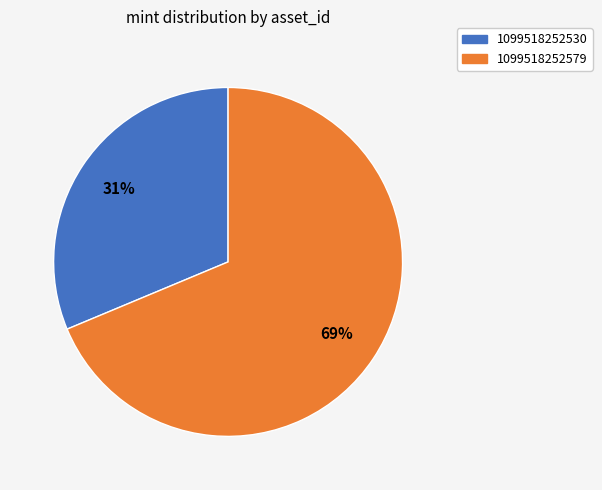

The 1099518252579 slice represents 69% of the pie. True or false?

True